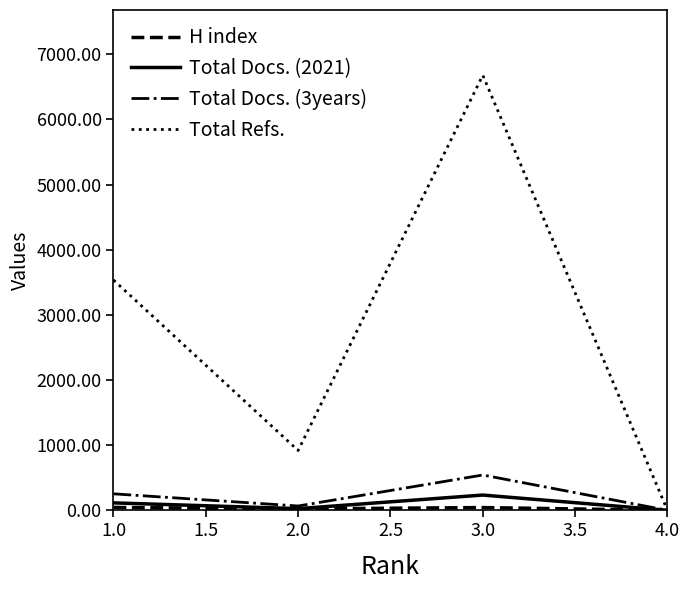

At which category is the sum across all series the highest?

3.0